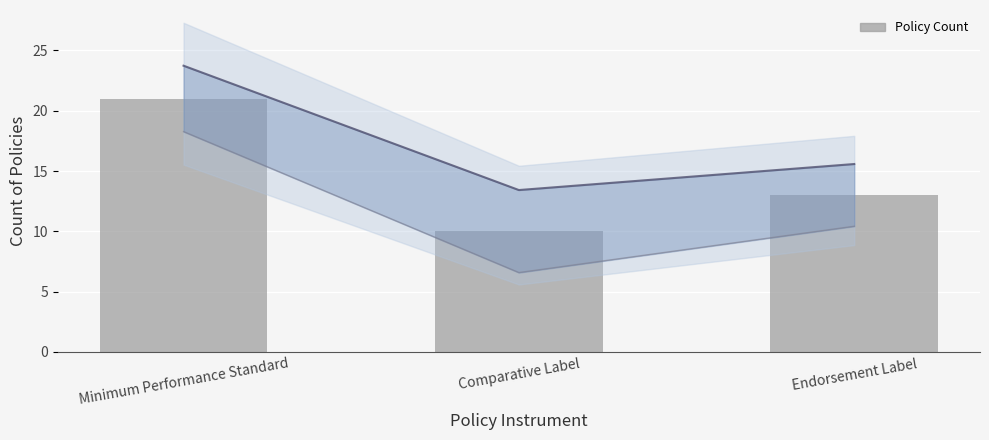

Count the number of data series in this chart.

3